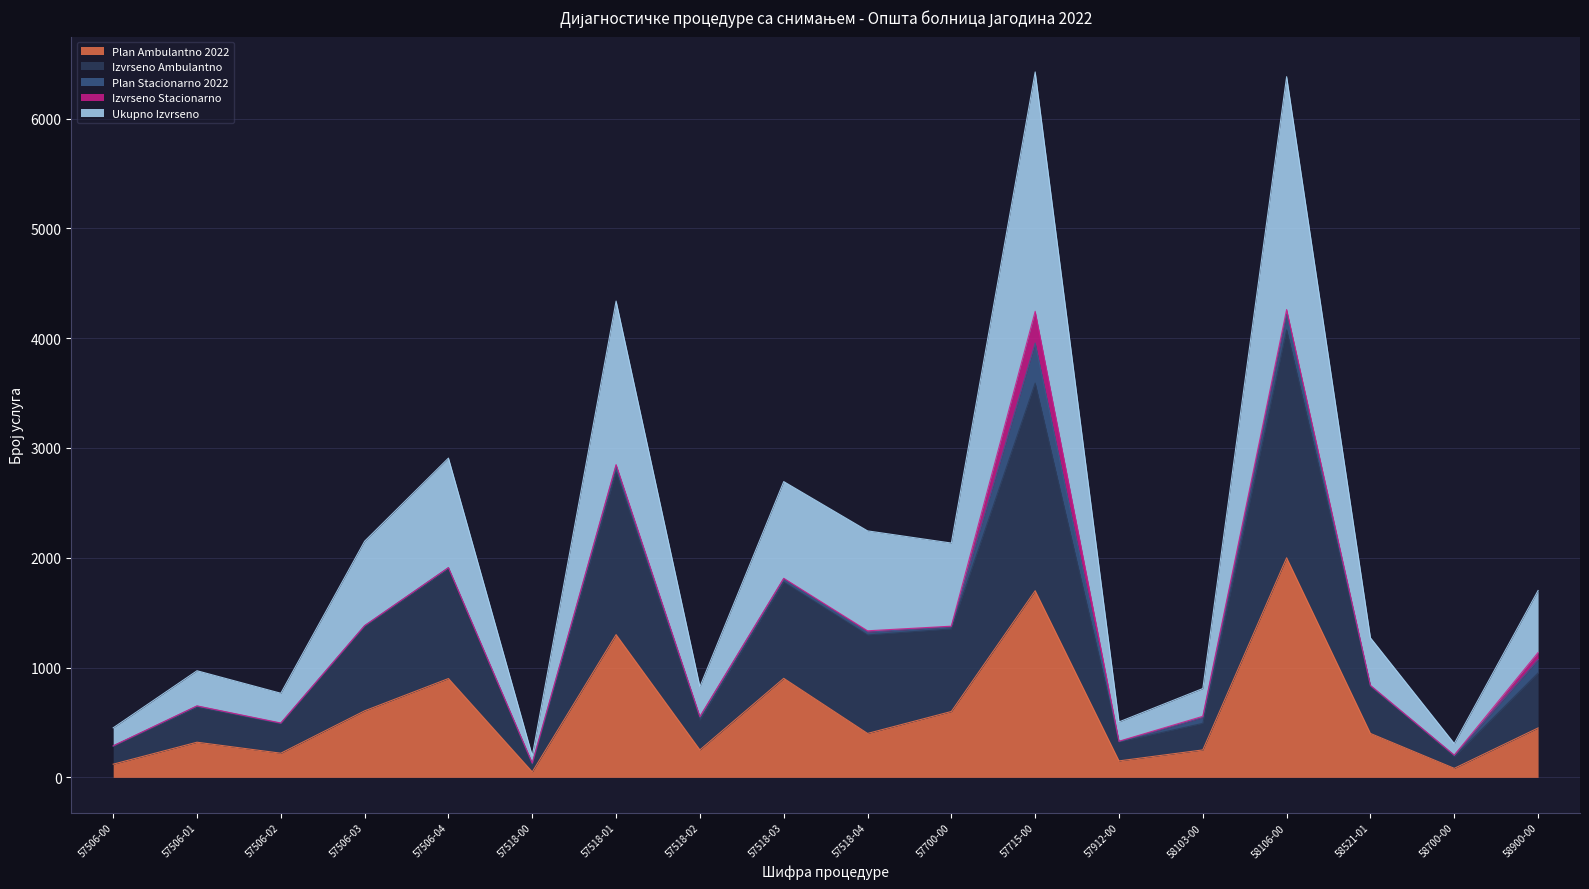

What is the sum of all Ukupno Izvrseno values?

37082